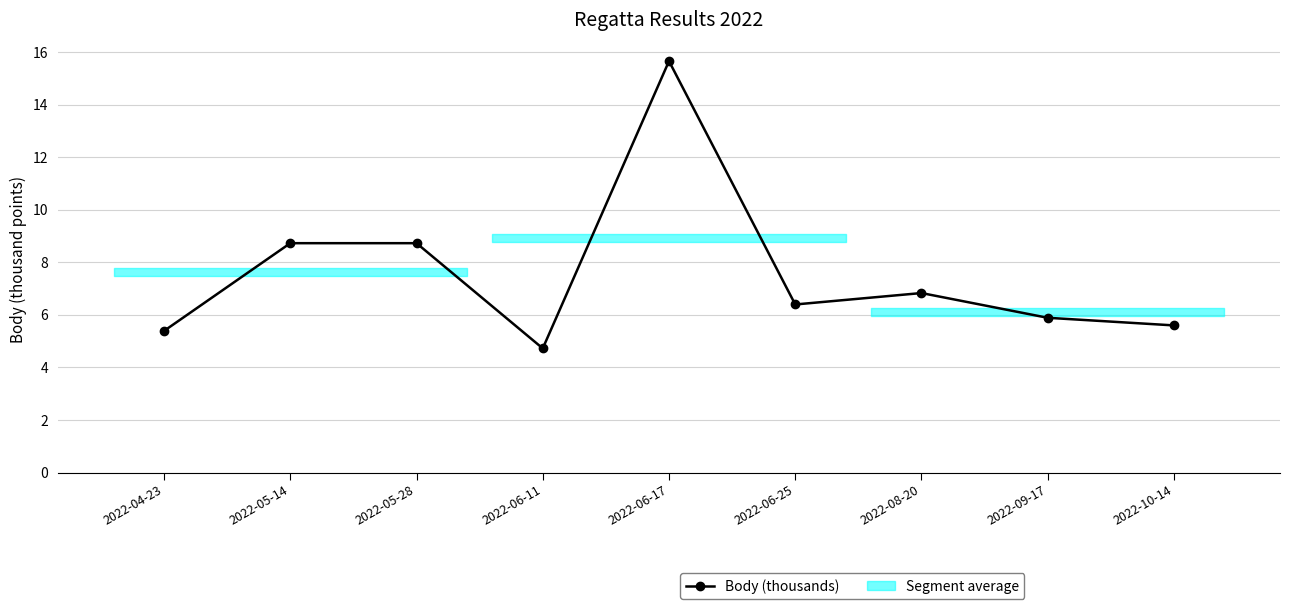

How many points are higher than both their immediate neighbors (excluding endpoints)?

2